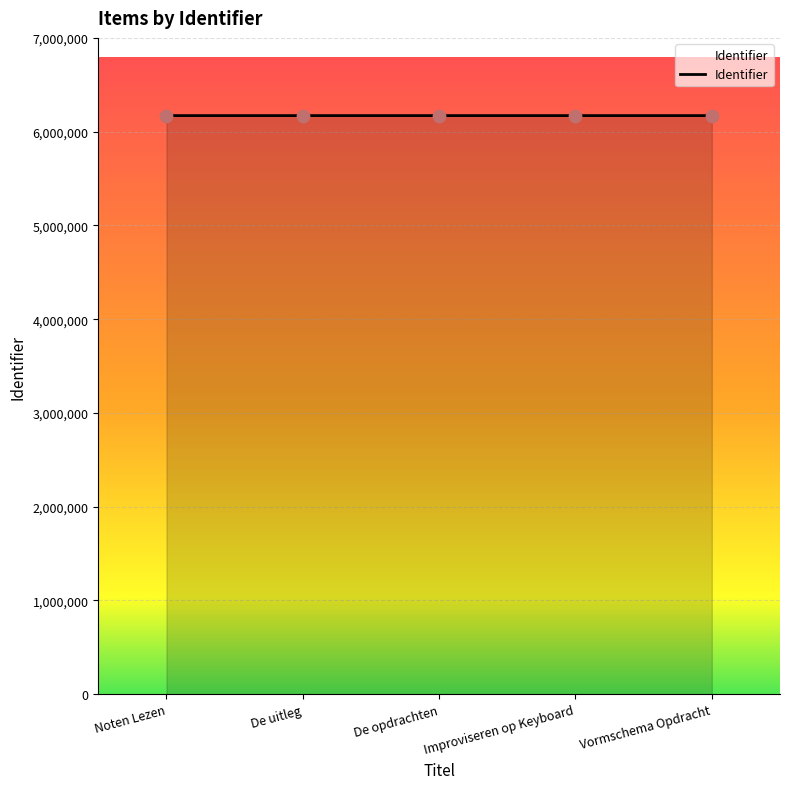

What is the change in value from De opdrachten to Improviseren op Keyboard?

+5